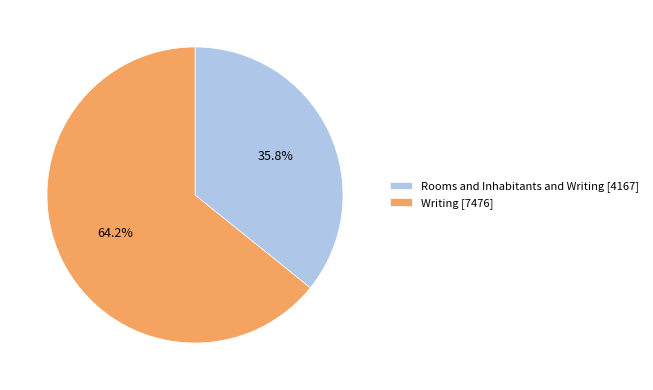

To the nearest percent, what portion does Writing represent?

64%